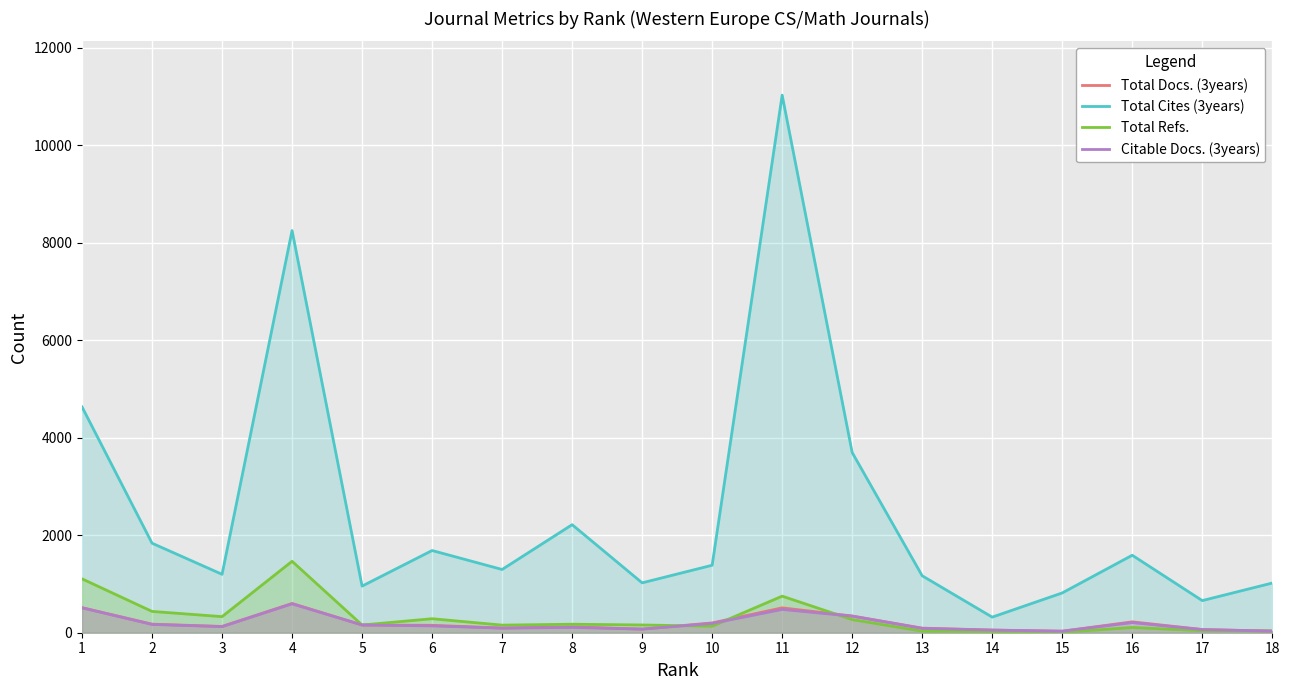

True or false: Total Refs. has more than 2 interior local peaks.

True